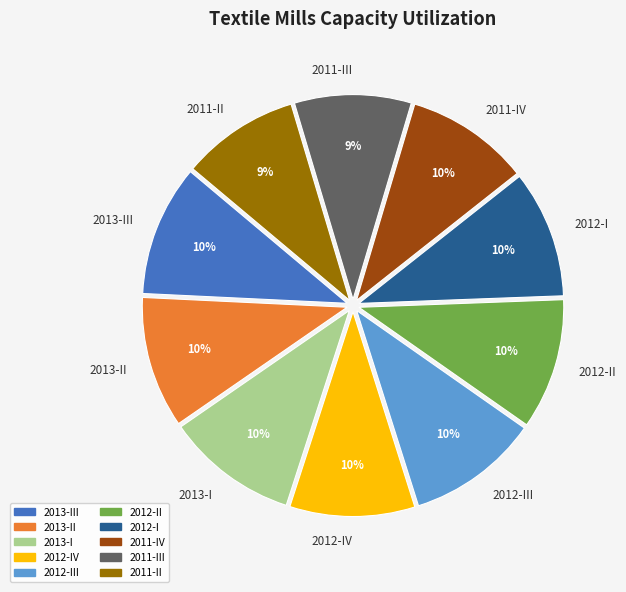

Approximately how many times larger is the value at 2013-III compared to 2011-II?

1.1